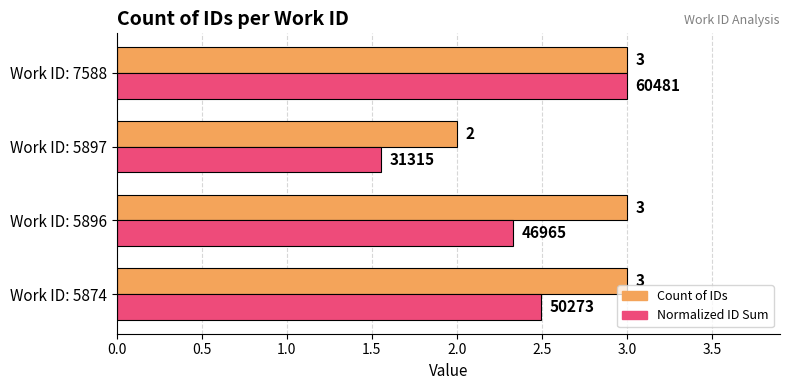

Which label corresponds to the smallest value in the chart?

Work ID: 5897